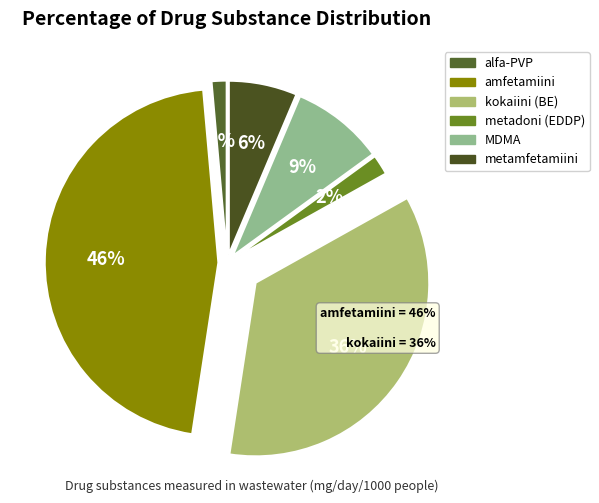

Do alfa-PVP and amfetamiini together represent more than half of the pie?

No